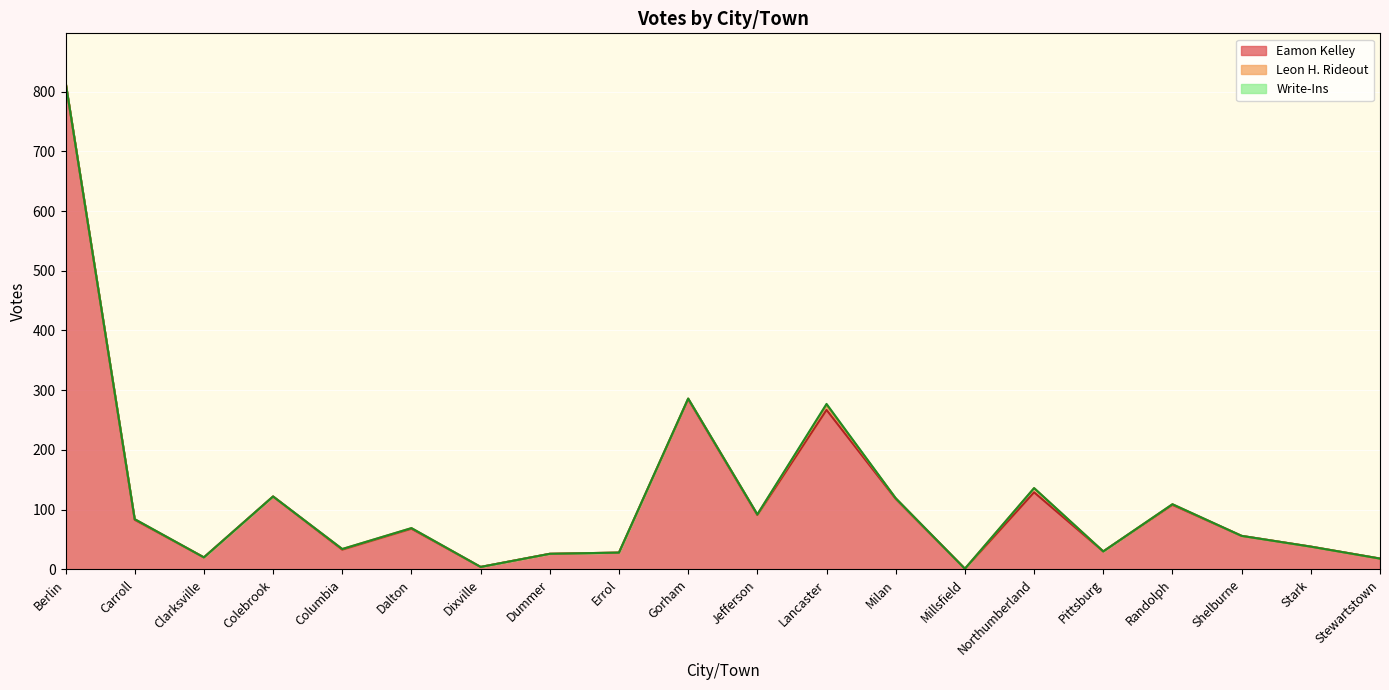

Between Dixville and Gorham, which series saw the biggest shift?

Eamon Kelley